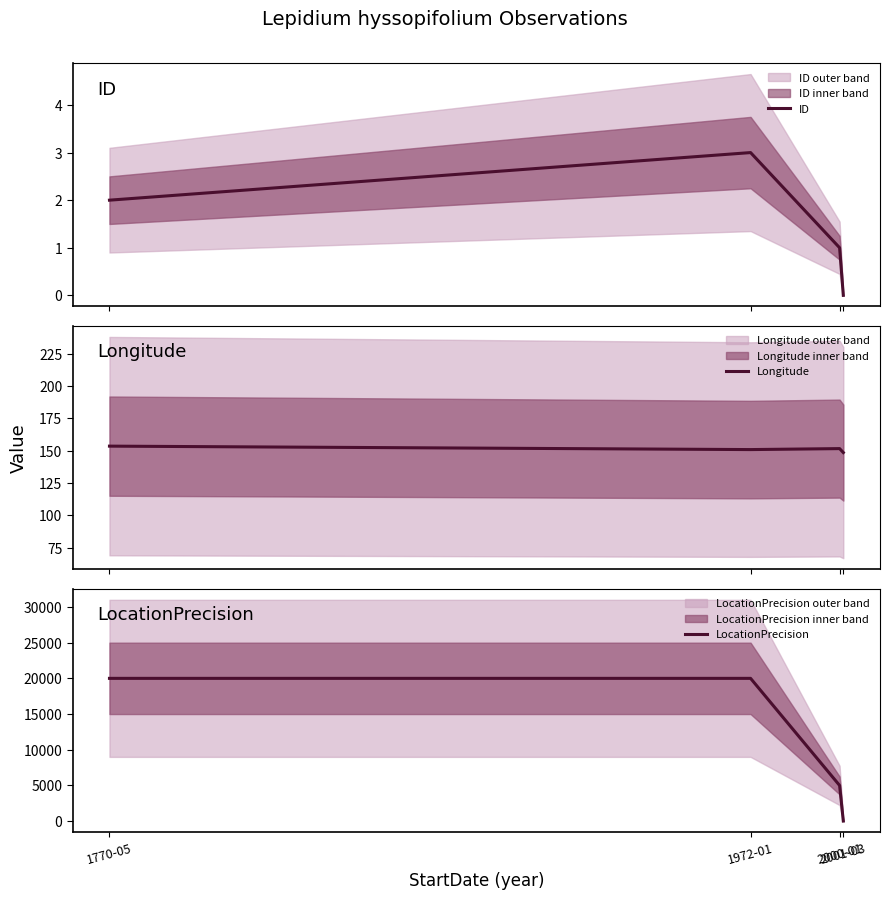

What is the average value of the ID series?

1.5